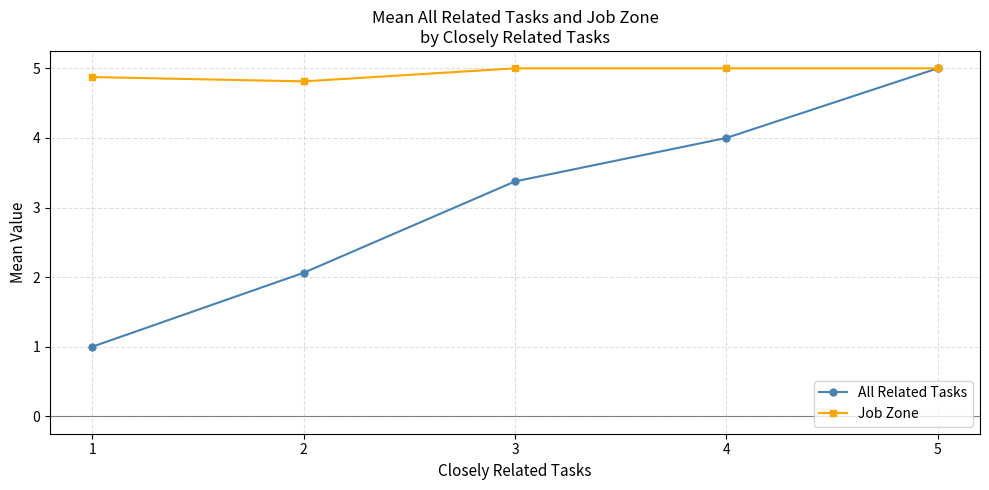

The All Related Tasks series shows 0.5 at 1. True or false?

False